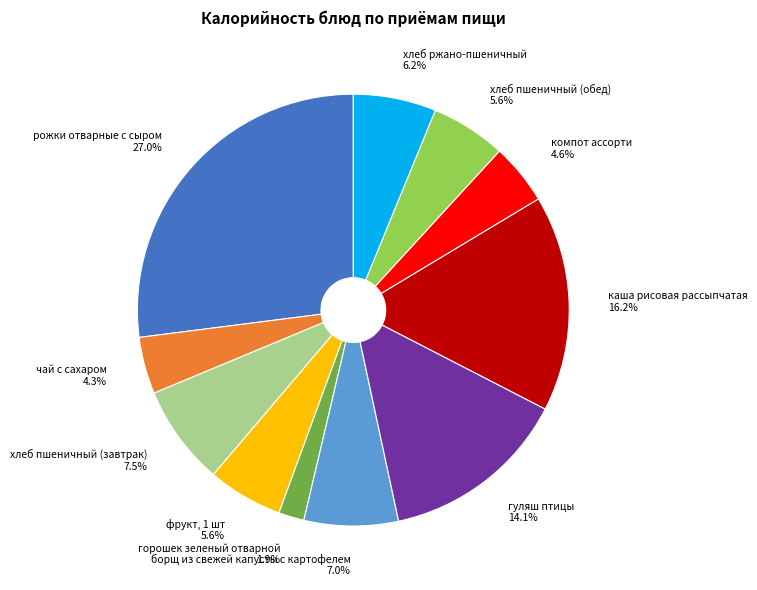

Is it true that борщ из свежей капусты с картофелем is 1% of the pie?

False